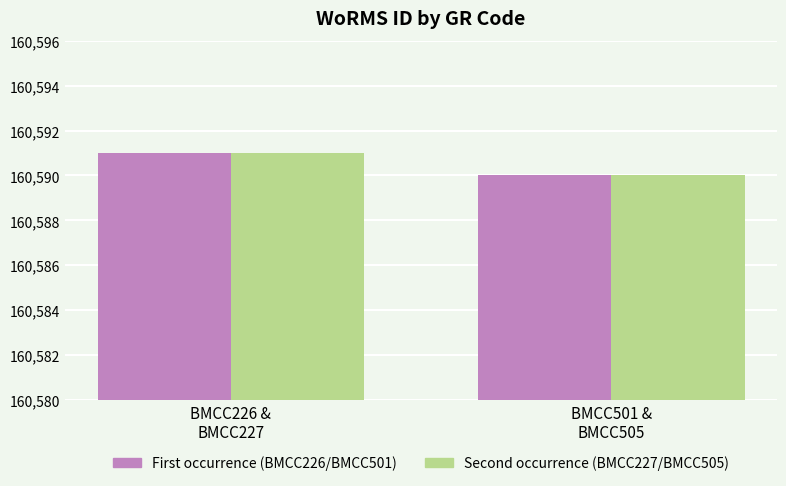

Which label corresponds to the smallest value in the chart?

BMCC501 &
BMCC505